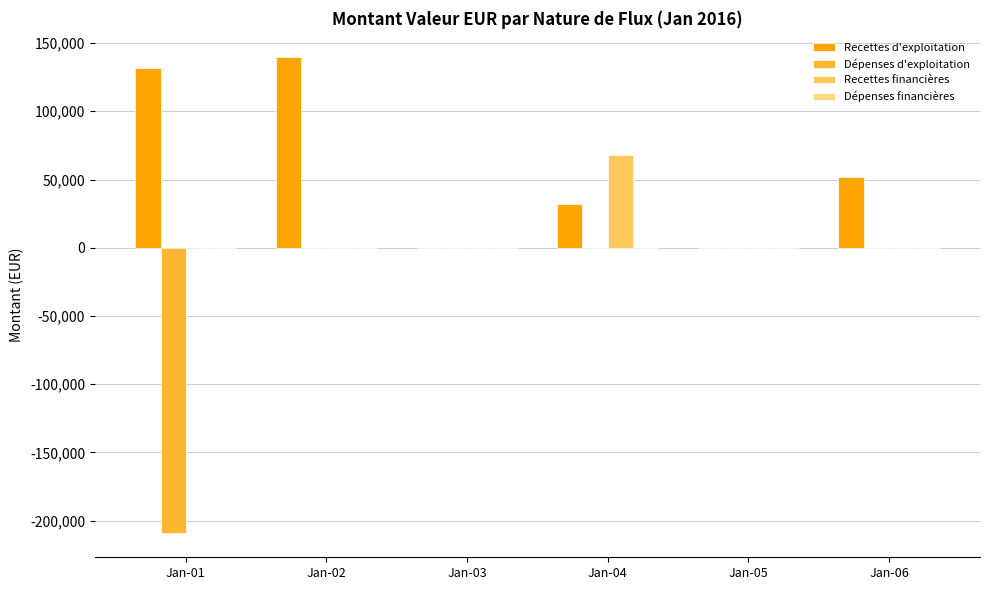

How many groups of bars are there?

6